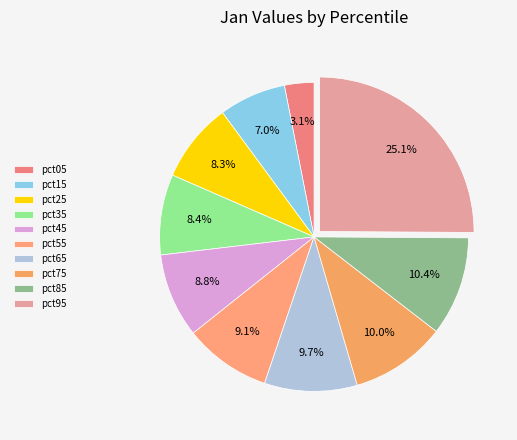

Do pct05 and pct55 together represent more than half of the pie?

No